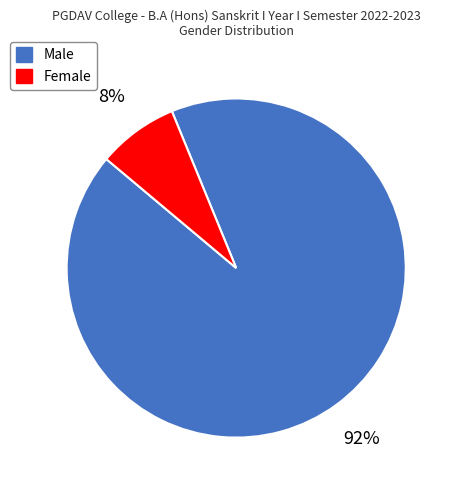

Combined, do Male and Female account for over 50%?

Yes